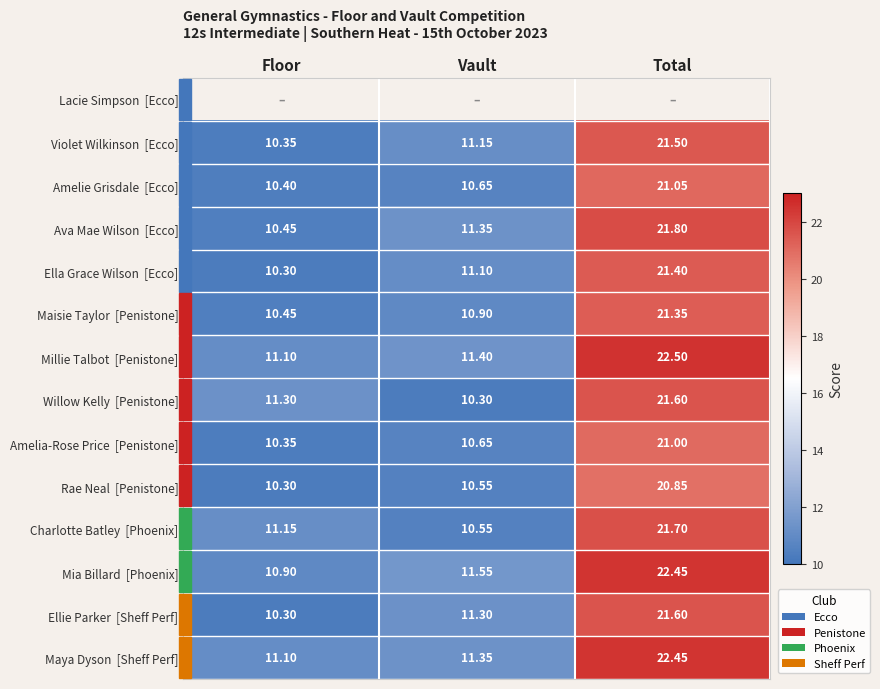

What is the difference between the second highest and minimum values in the Millie Talbot [Penistone] series?

0.3